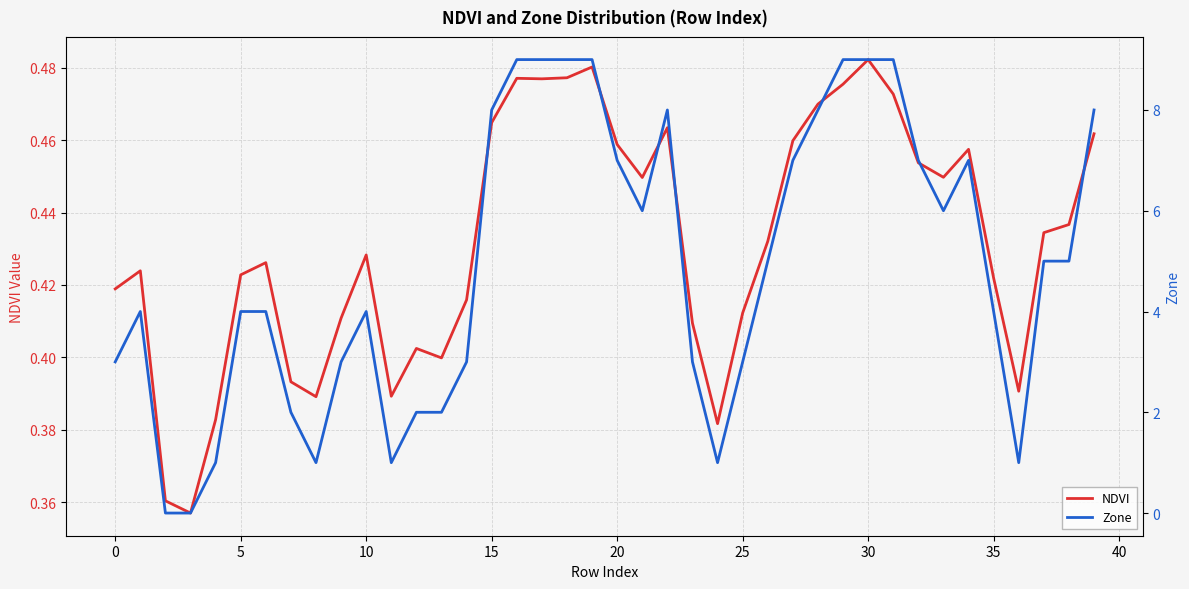

How many Zone values are between 3 and 8?

23